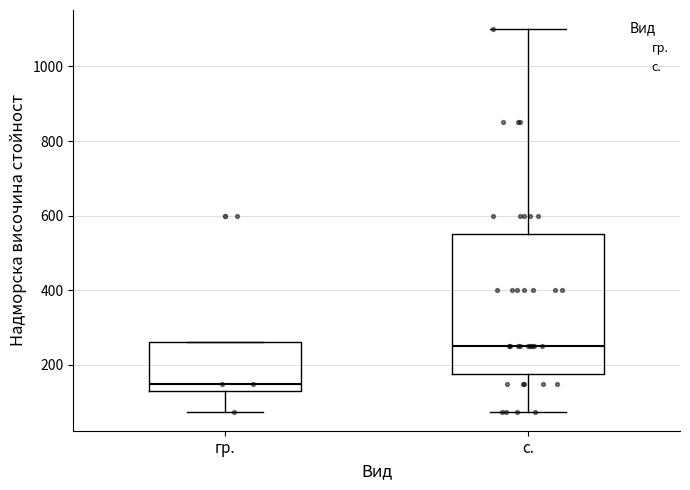

Reading left to right, transcribe this box plot: for each box, give where its median line is, the range the box spans, and where its two whiskers end, as read against the y-axis. The values are not printed on the chart, so give them approximately, as read against the axis.

гр.: median 160, box 140 to 260, whiskers 80 to 260
с.: median 260, box 180 to 560, whiskers 80 to 1100